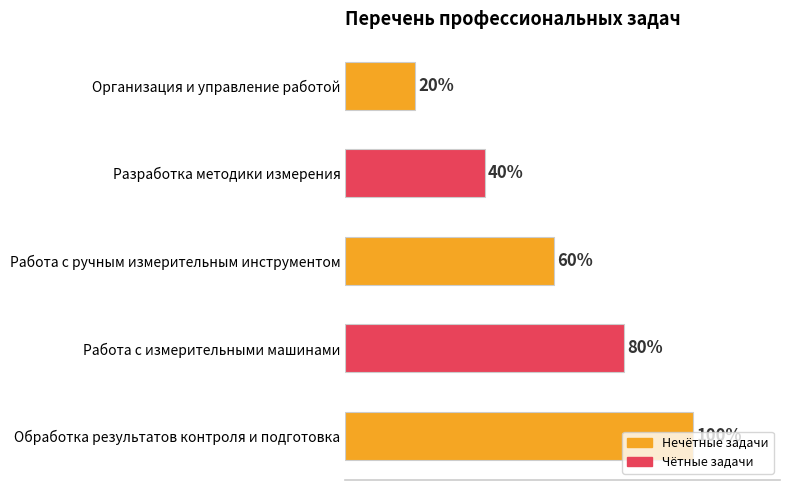

Does the chart contain any negative values?

No